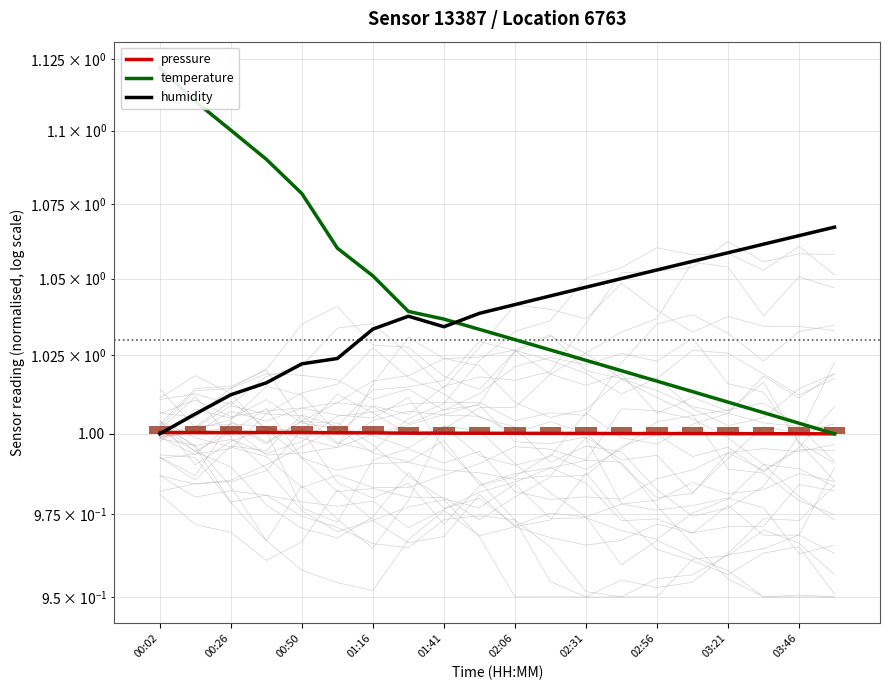

Which series has the largest total across all categories?

temperature